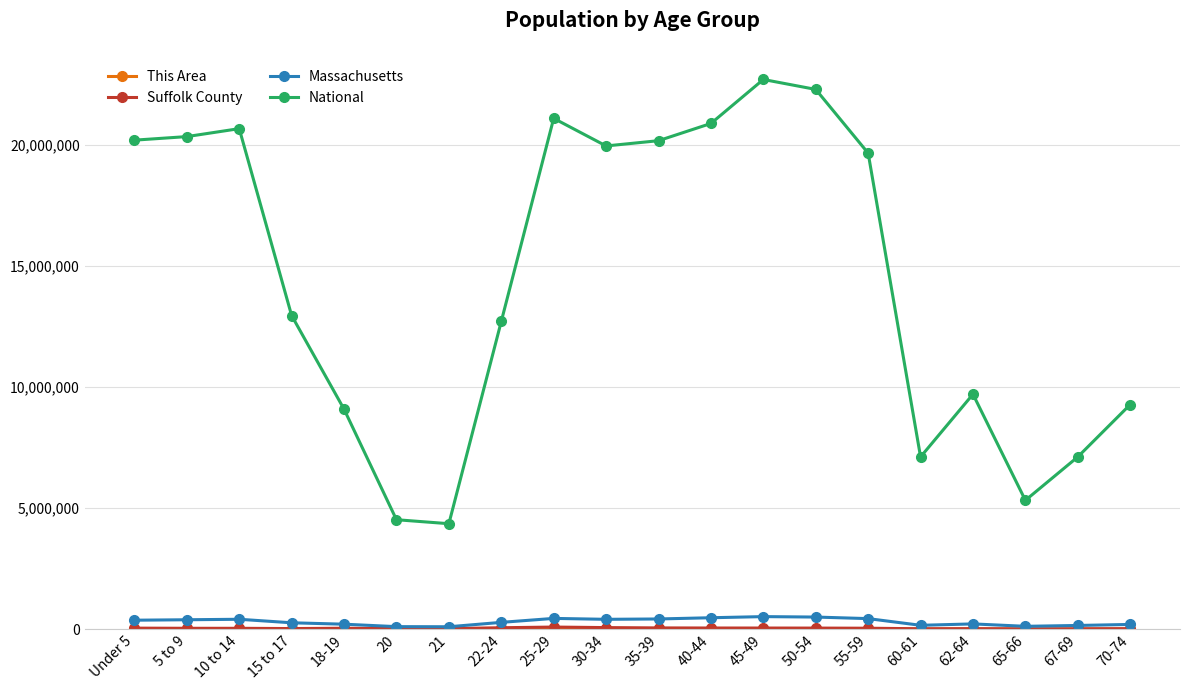

What is the spread (max minus min) of values at 70-74?

9278071